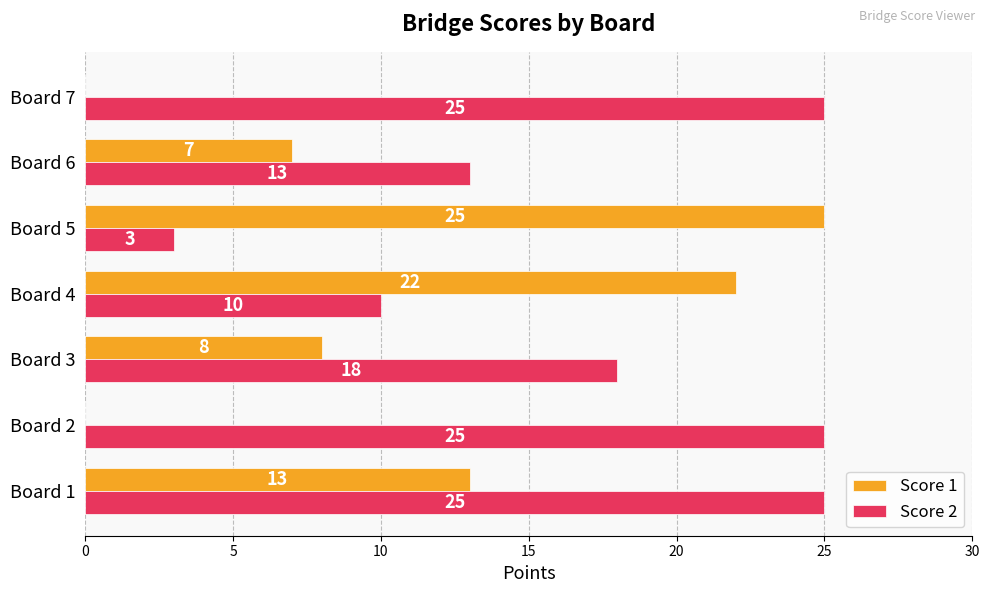

The Score 1 series shows 7 at Board 6. True or false?

True